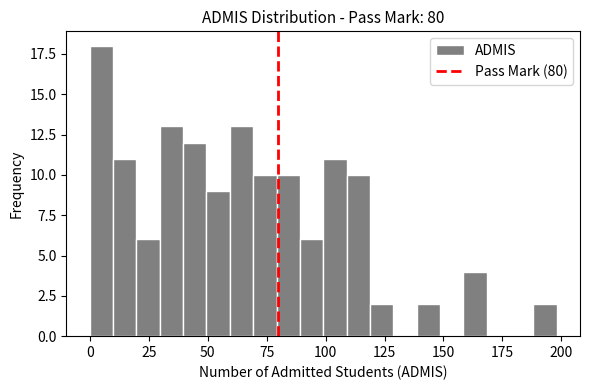

Read against the x-axis, roughly where is the centre of the tallest bar?

5